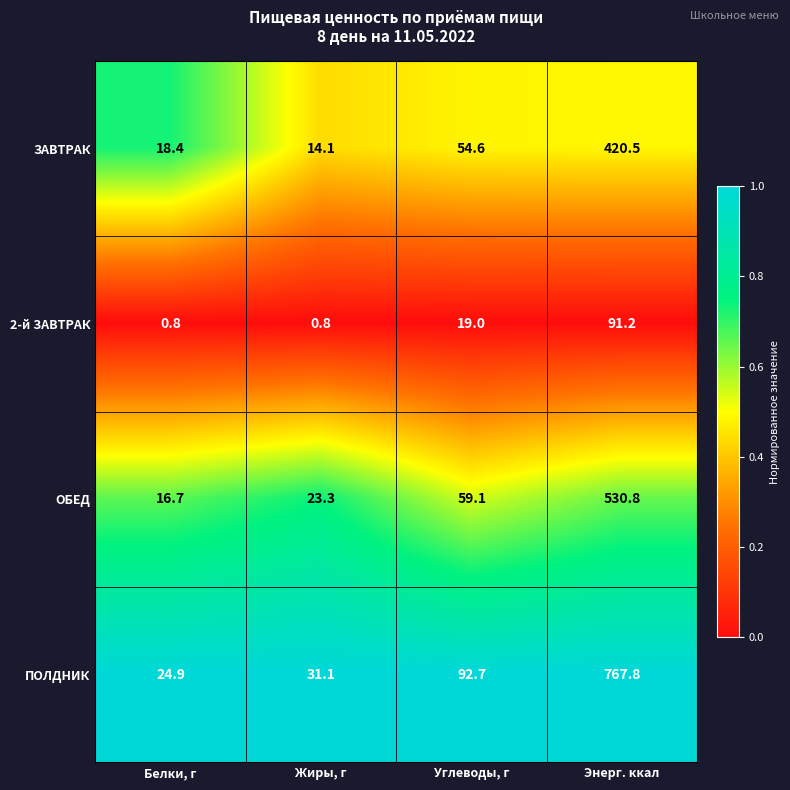

Reading right to left, transcribe all the data shown in this chart.

ЗАВТРАК: Энерг. ккал=420.5	Углеводы, г=54.6	Жиры, г=14.1	Белки, г=18.4
2-й ЗАВТРАК: Энерг. ккал=91.2	Углеводы, г=19.0	Жиры, г=0.8	Белки, г=0.8
ОБЕД: Энерг. ккал=530.8	Углеводы, г=59.1	Жиры, г=23.3	Белки, г=16.7
ПОЛДНИК: Энерг. ккал=767.8	Углеводы, г=92.7	Жиры, г=31.1	Белки, г=24.9